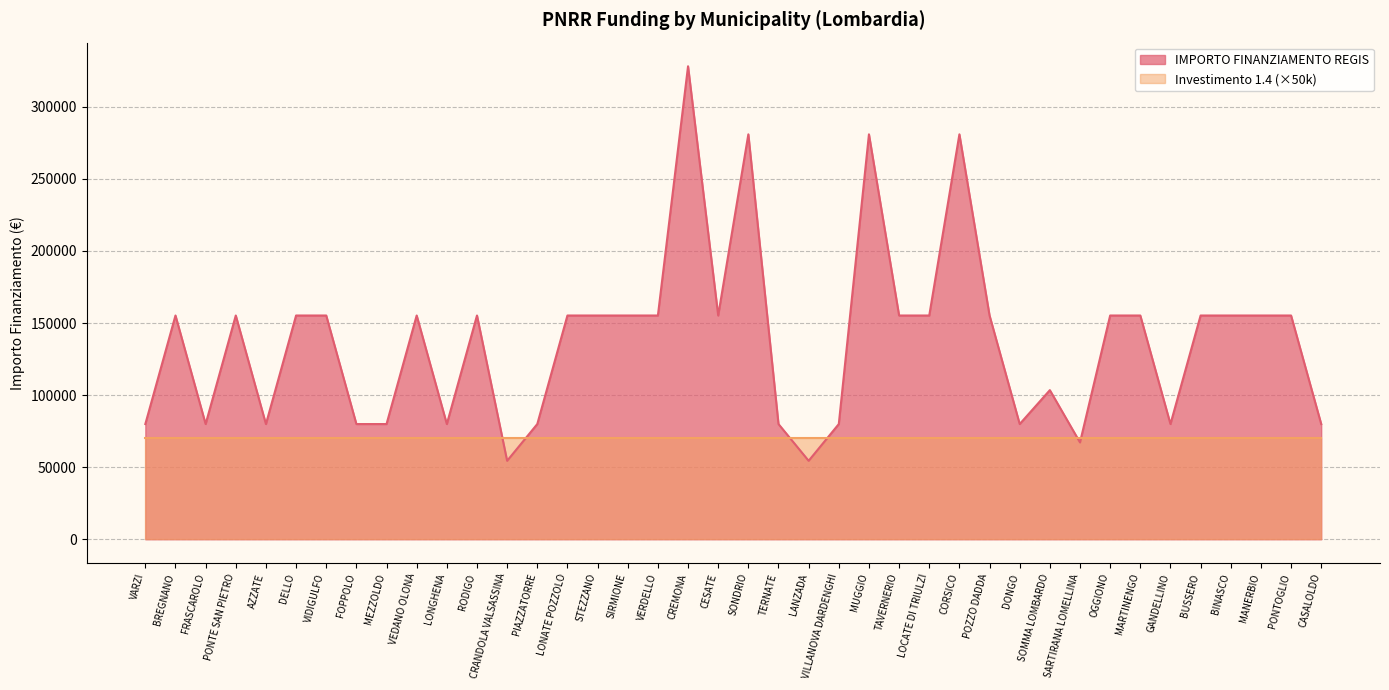

Between LOCATE DI TRIULZI and LANZADA, which is larger?

LOCATE DI TRIULZI